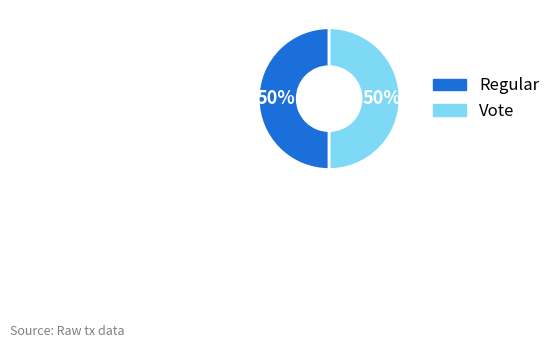

Approximately how many times larger is the value at Vote compared to Regular?

1.0